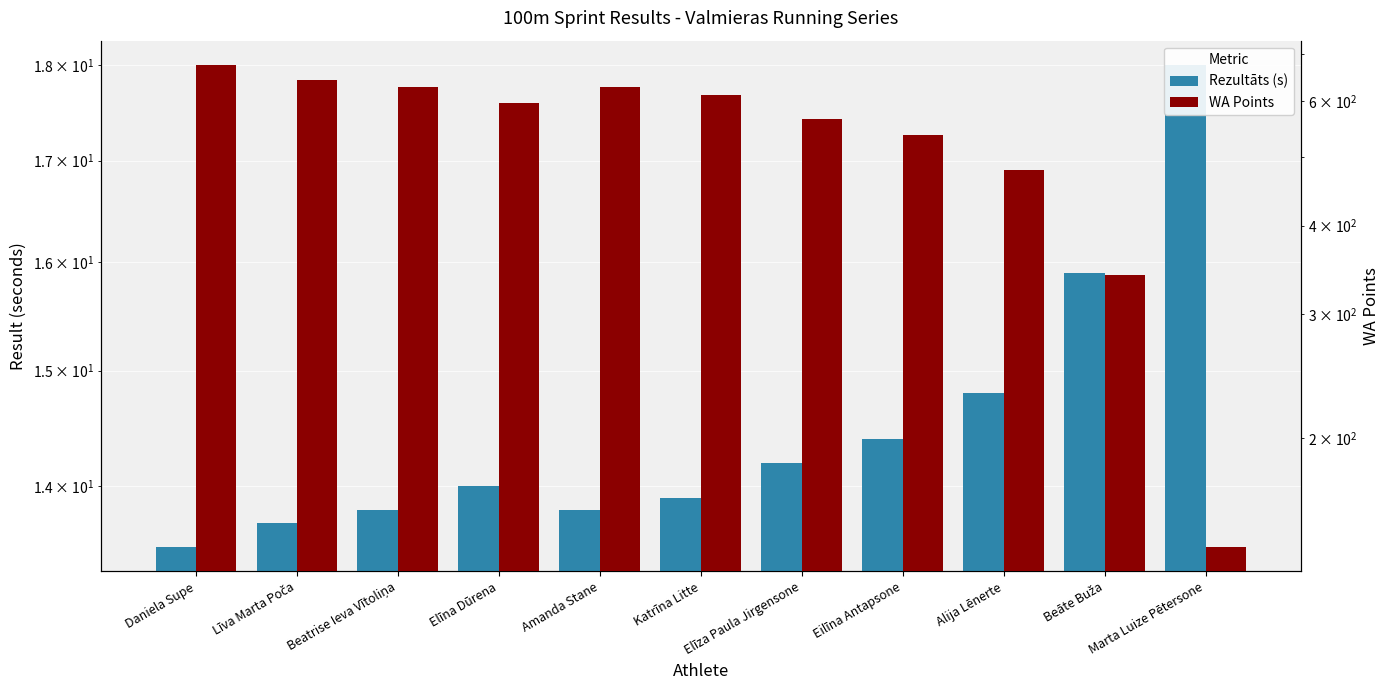

The Rezultāts (s) series shows 30.5 at Marta Luize Pētersone. True or false?

False